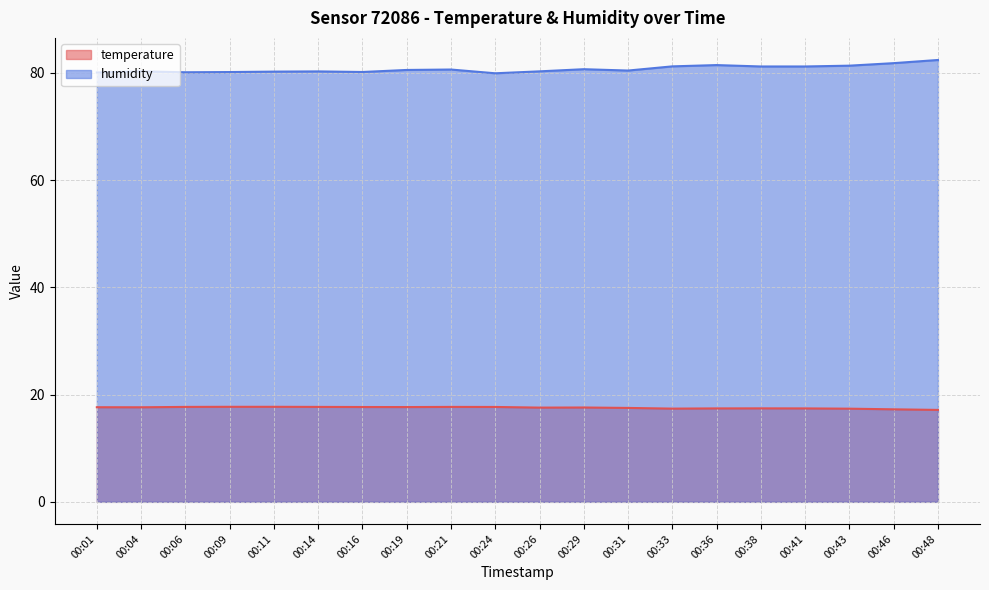

Rank the series at 00:31 from lowest to highest value.

temperature, humidity